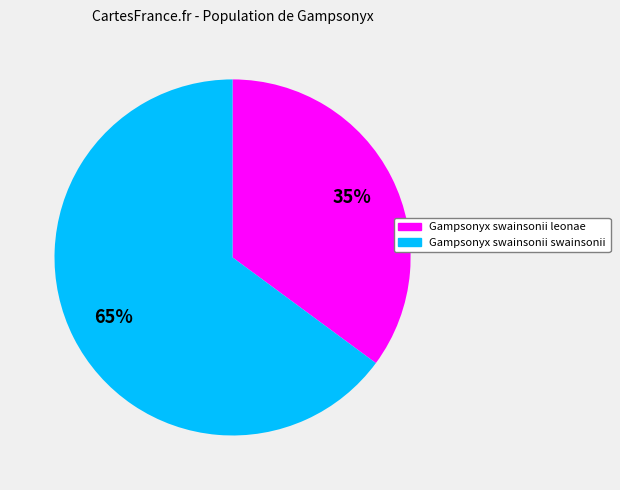

Combined, do Gampsonyx swainsonii swainsonii and Gampsonyx swainsonii leonae account for over 50%?

Yes